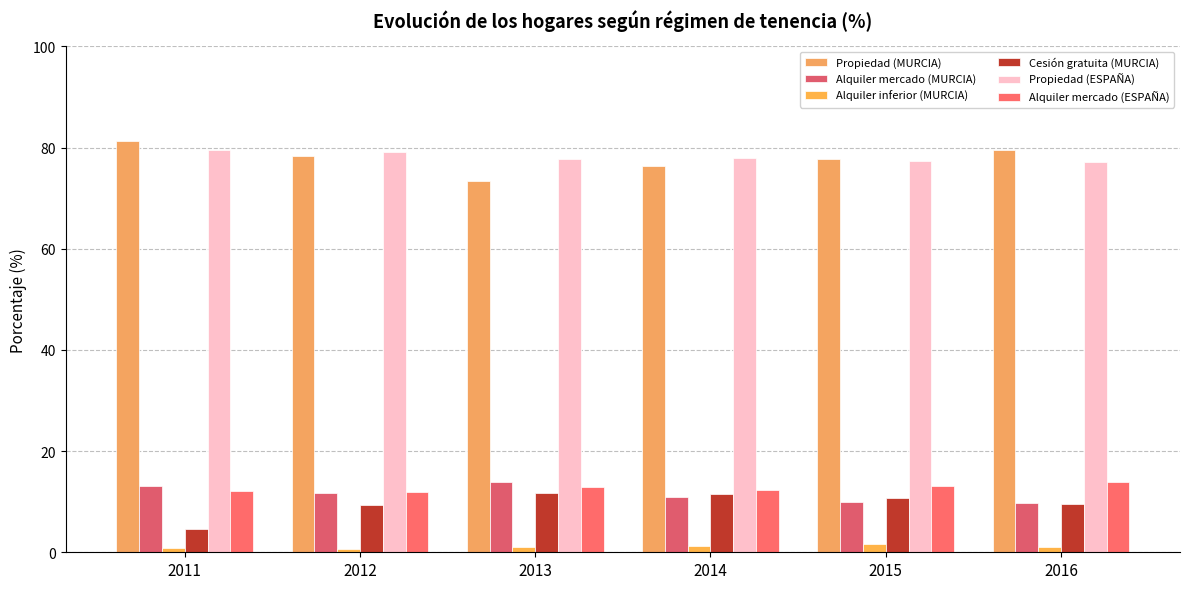

Does the chart contain any negative values?

No